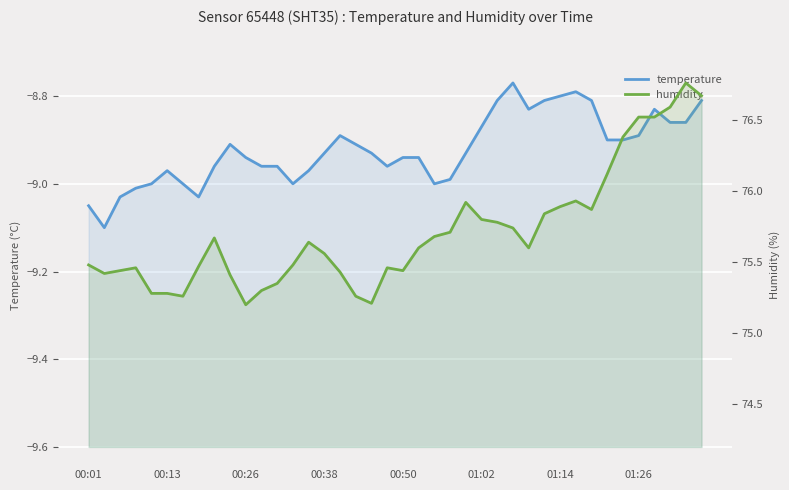

Is the value of temperature at 28 greater than the value of humidity at 12?

No